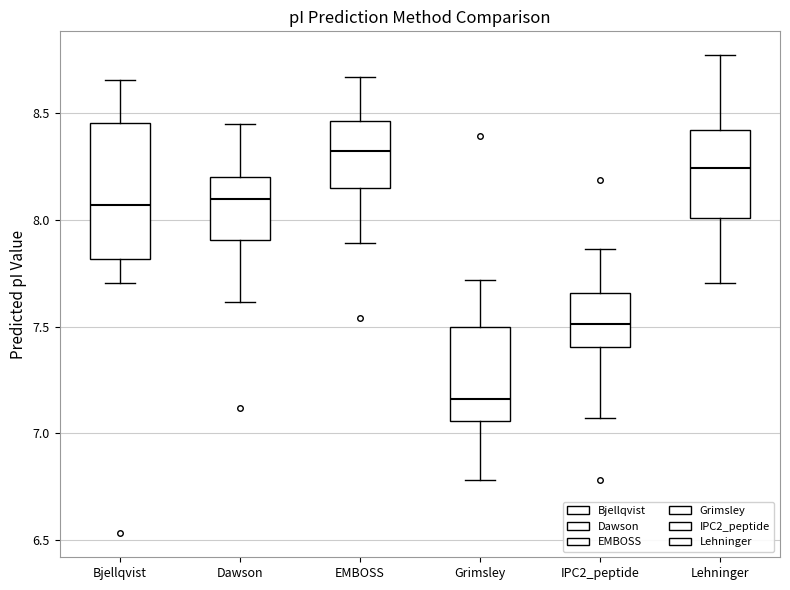

Reading left to right, transcribe this box plot: for each box, give where its median line is, the range the box spans, and where its two whiskers end, as read against the y-axis. The values are not printed on the chart, so give them approximately, as read against the axis.

Bjellqvist: median 8.05, box 7.80 to 8.45, whiskers 7.70 to 8.65
Dawson: median 8.10, box 7.90 to 8.20, whiskers 7.60 to 8.45
EMBOSS: median 8.30, box 8.15 to 8.45, whiskers 7.90 to 8.65
Grimsley: median 7.15, box 7.05 to 7.50, whiskers 6.80 to 7.70
IPC2_peptide: median 7.50, box 7.40 to 7.65, whiskers 7.05 to 7.85
Lehninger: median 8.25, box 8.00 to 8.40, whiskers 7.70 to 8.75